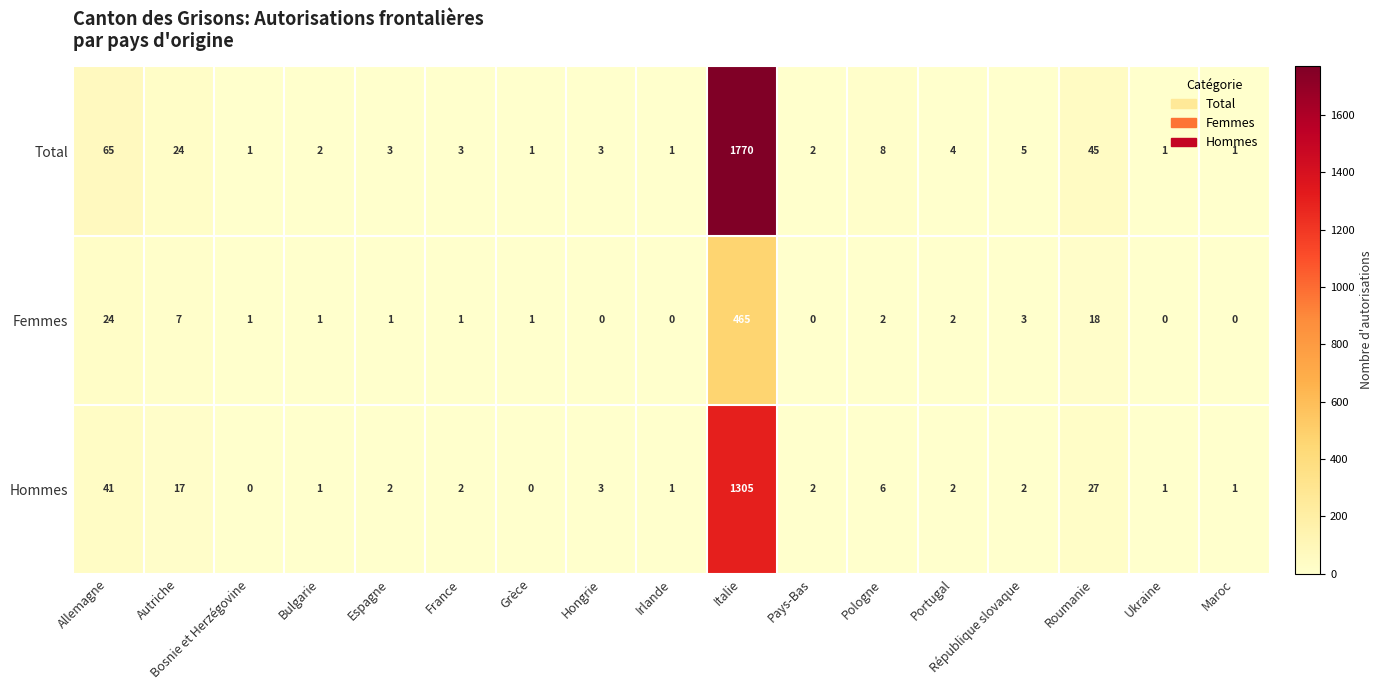

The value of Total at Portugal is 2. True or false?

False